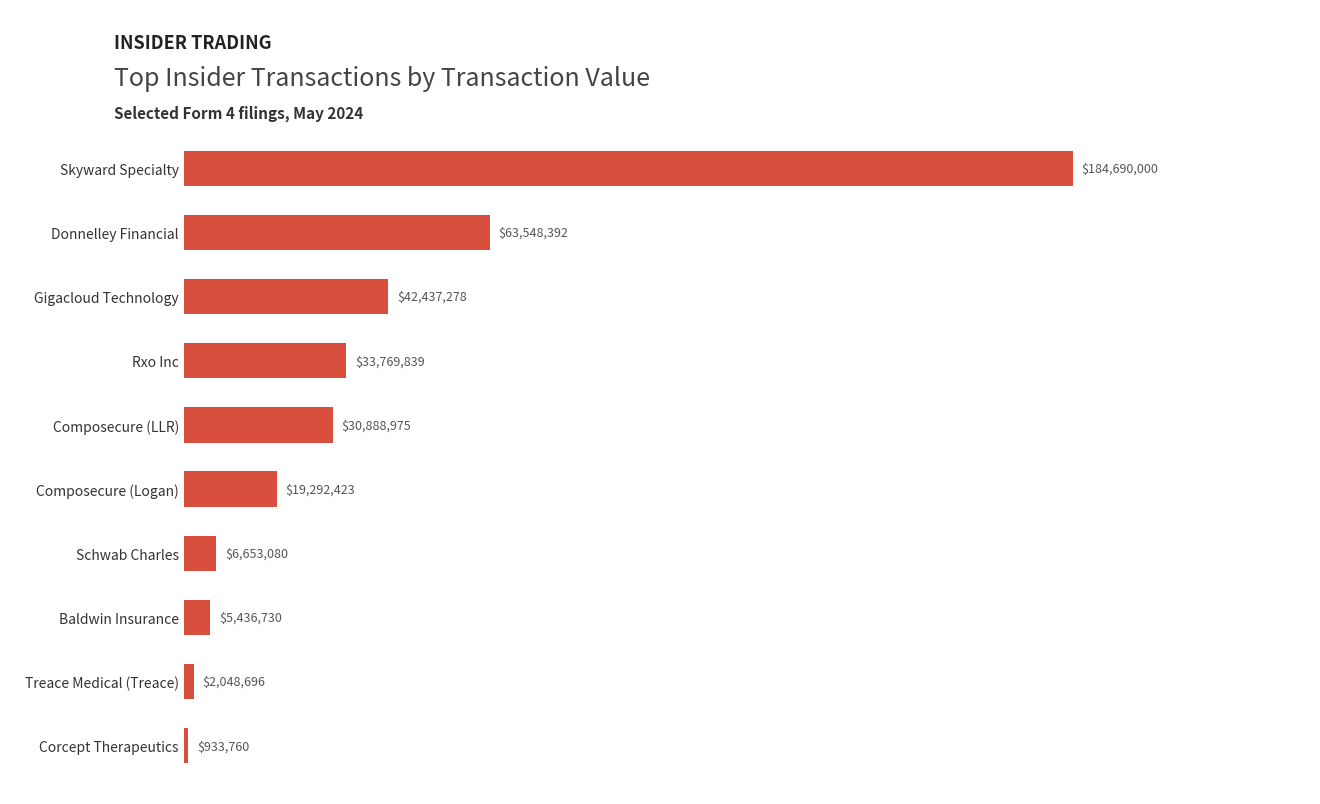

At which label is the value closest to 92811880?

Donnelley Financial